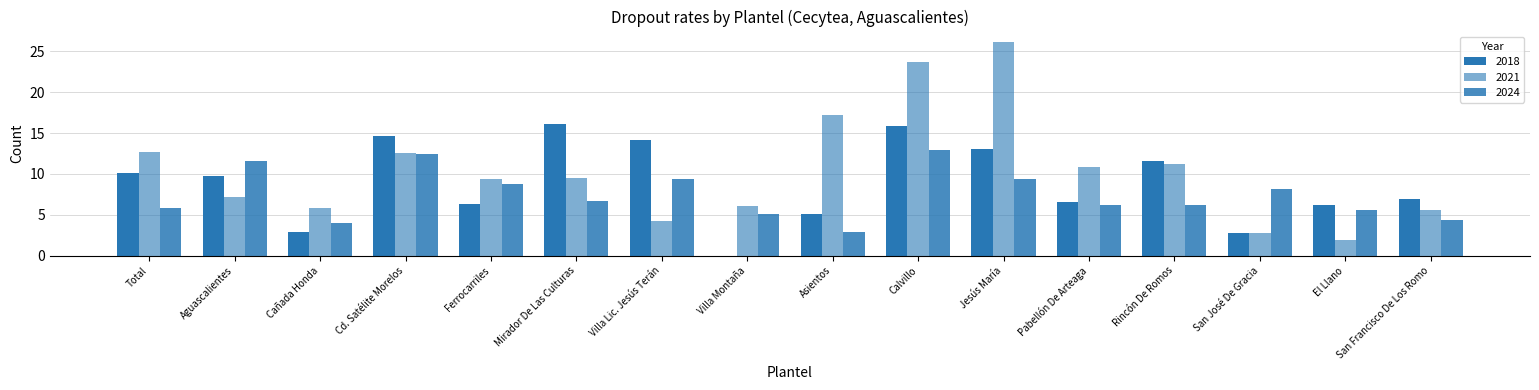

Rank the categories by 2018 value from highest to lowest.

Mirador De Las Culturas, Calvillo, Cd. Satélite Morelos, Villa Lic. Jesús Terán, Jesús María, Rincón De Romos, Total, Aguascalientes, San Francisco De Los Romo, Pabellón De Arteaga, Ferrocarriles, El Llano, Asientos, Cañada Honda, San José De Gracia, Villa Montaña